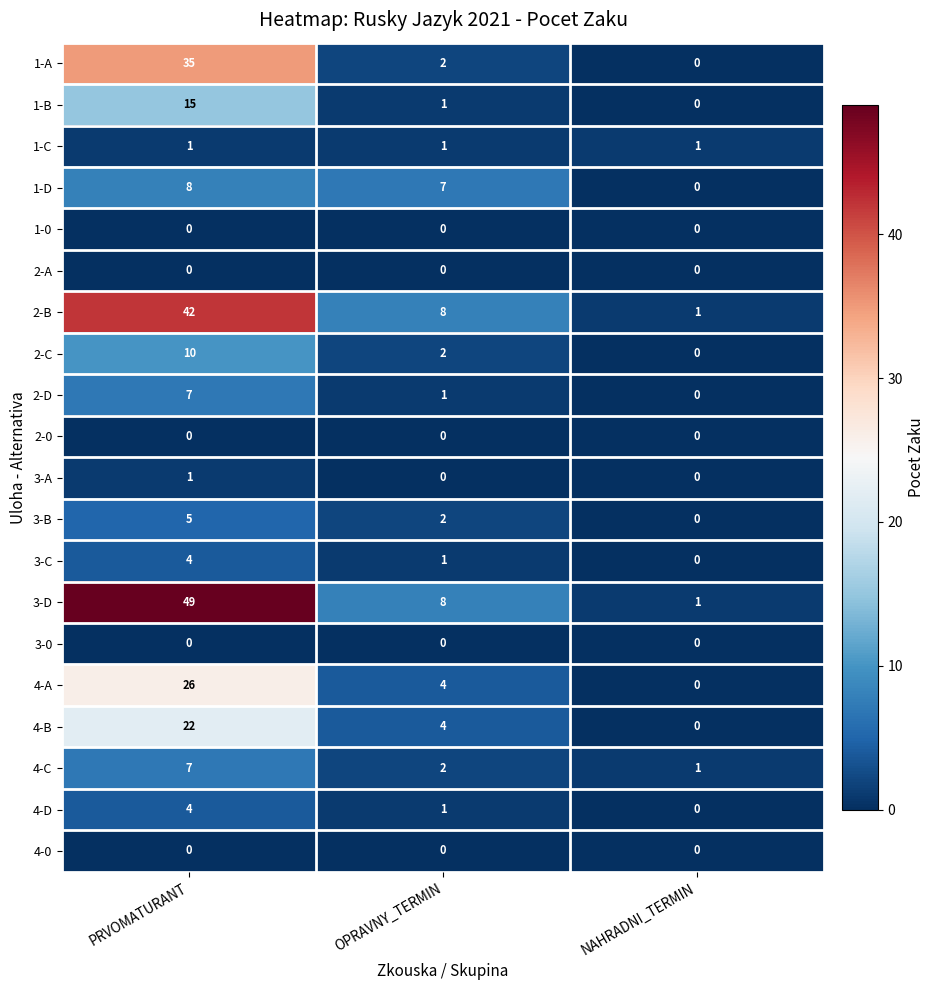

What is the difference between the 1-B values at PRVOMATURANT and NAHRADNI_TERMIN?

15